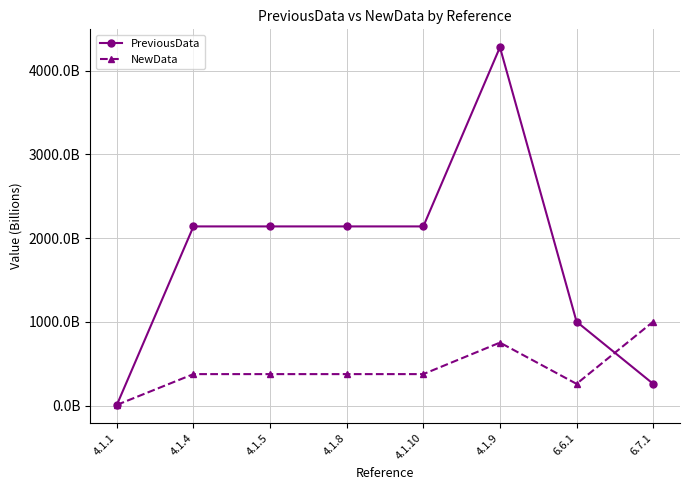

Reading left to right, list all the values displayed in this chart.

PreviousData: 8171749998.0	2140740000000.0	2140740000000.0	2140740000000.0	2140740000000.0	4281480000000.0	1002863545647.0	260022387781.2
NewData: 8632000000.0	376400000000.0	376400000000.0	376400000000.0	376400000000.0	752800000000.0	260022387781.2	1002863545647.0